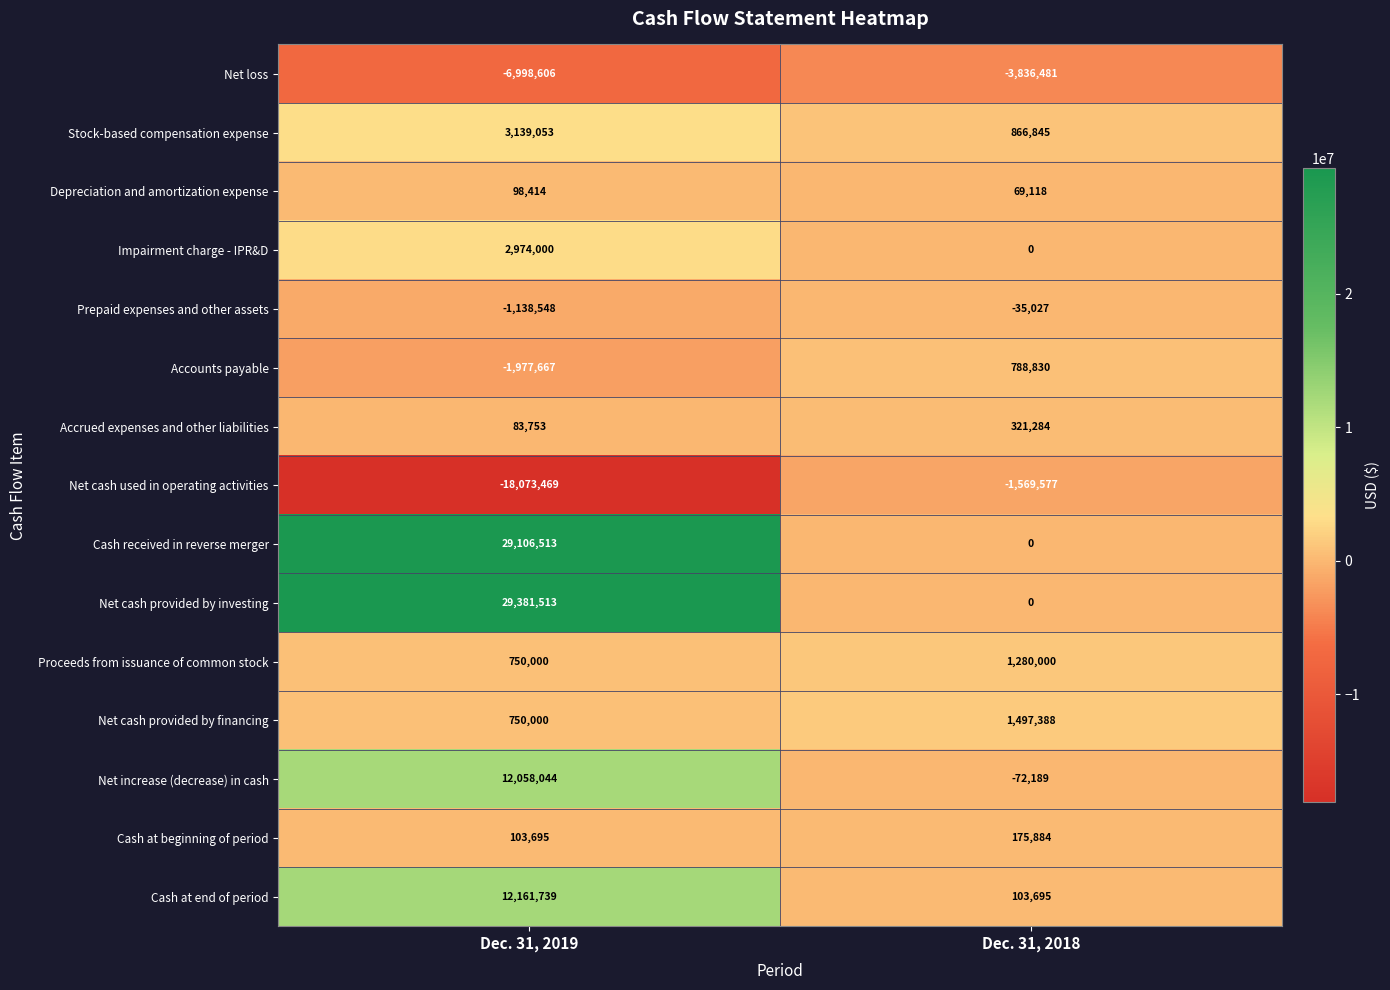

True or false: Accounts payable has a value of 496827 at Dec. 31, 2018.

False